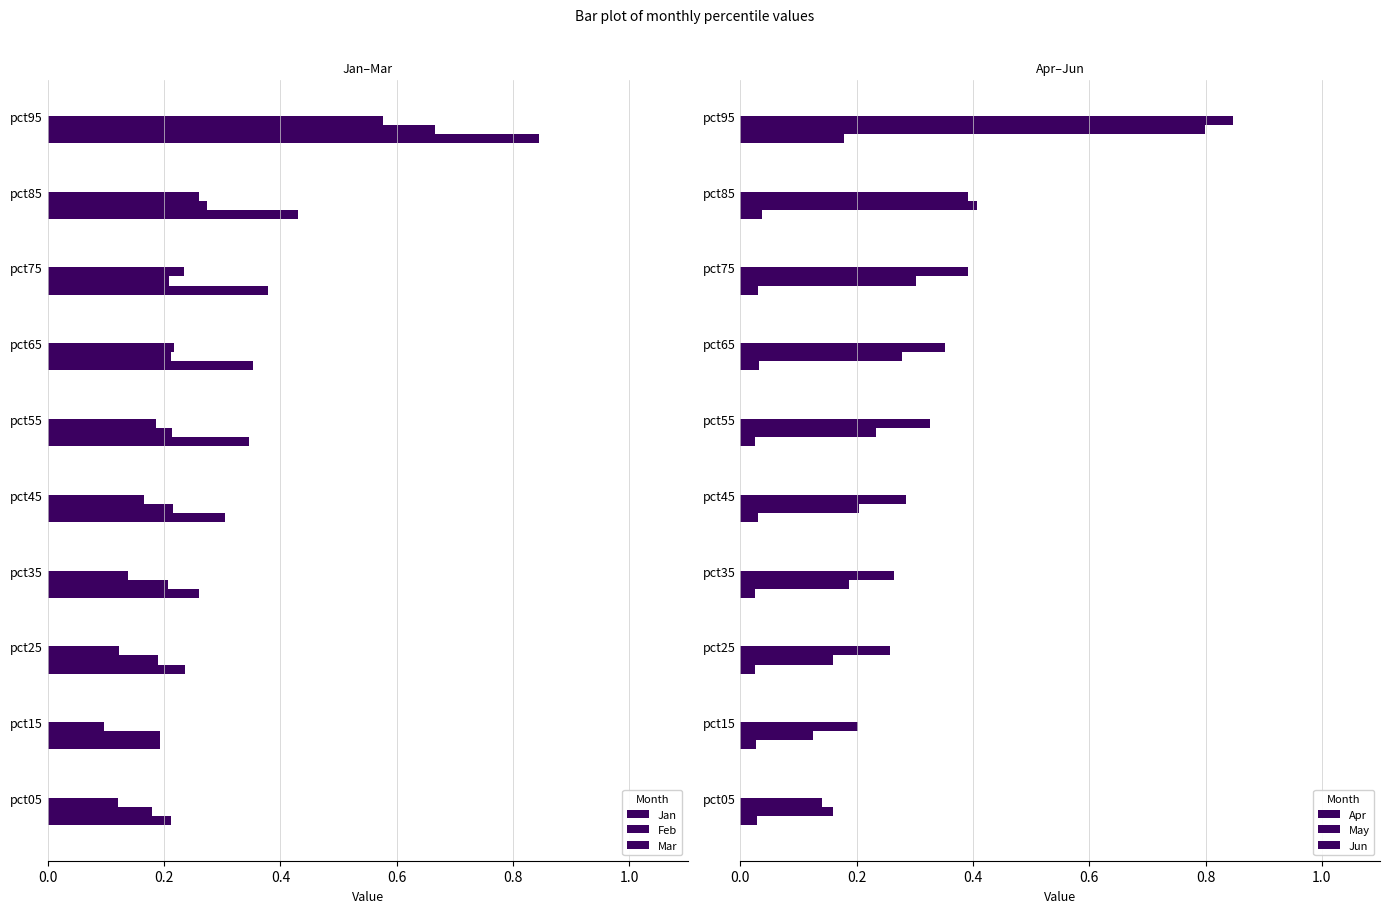

The value of Apr at pct35 is 0.0. True or false?

True